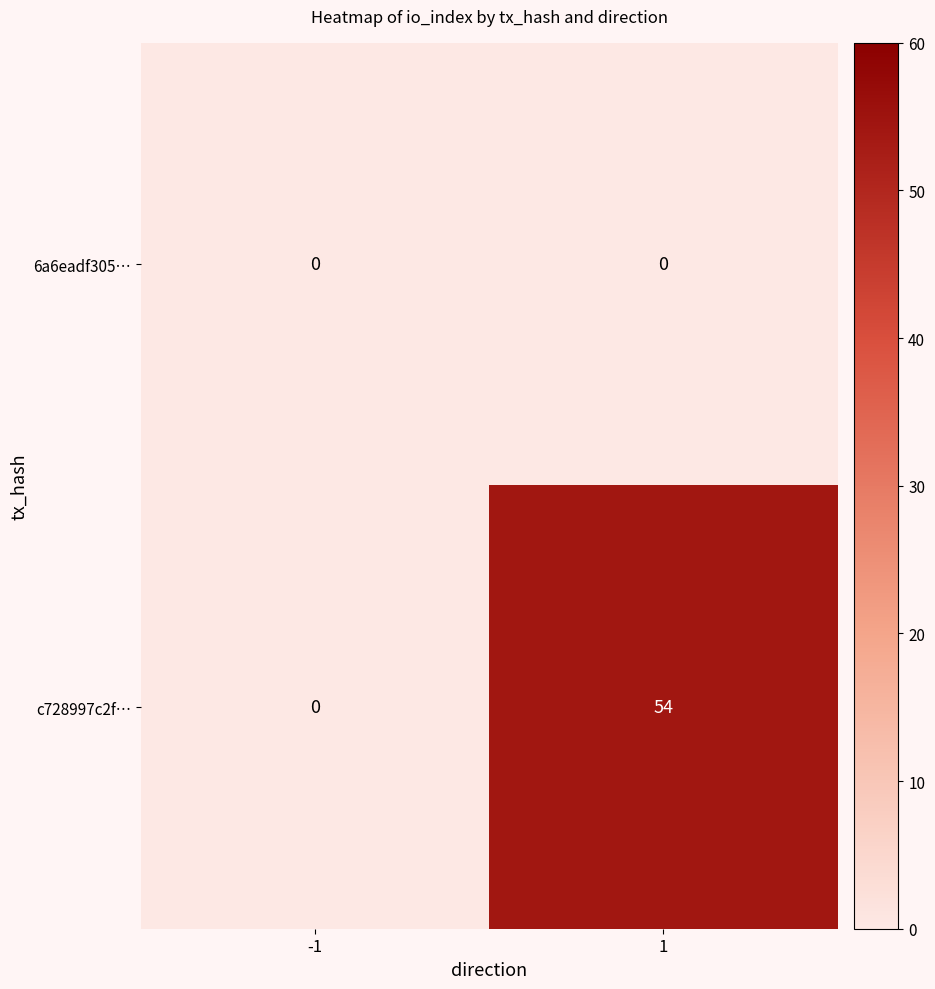

Reading left to right, extract all data points from this chart.

6a6eadf305…: -1=0	1=0
c728997c2f…: -1=0	1=54